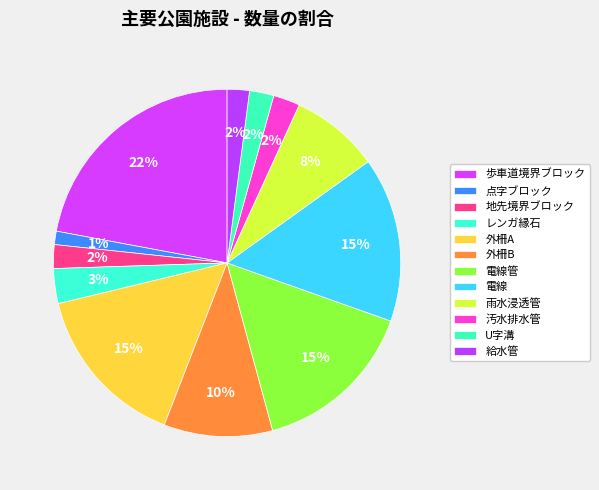

To the nearest percent, what is the combined percentage of 電線管 and 電線?

31%